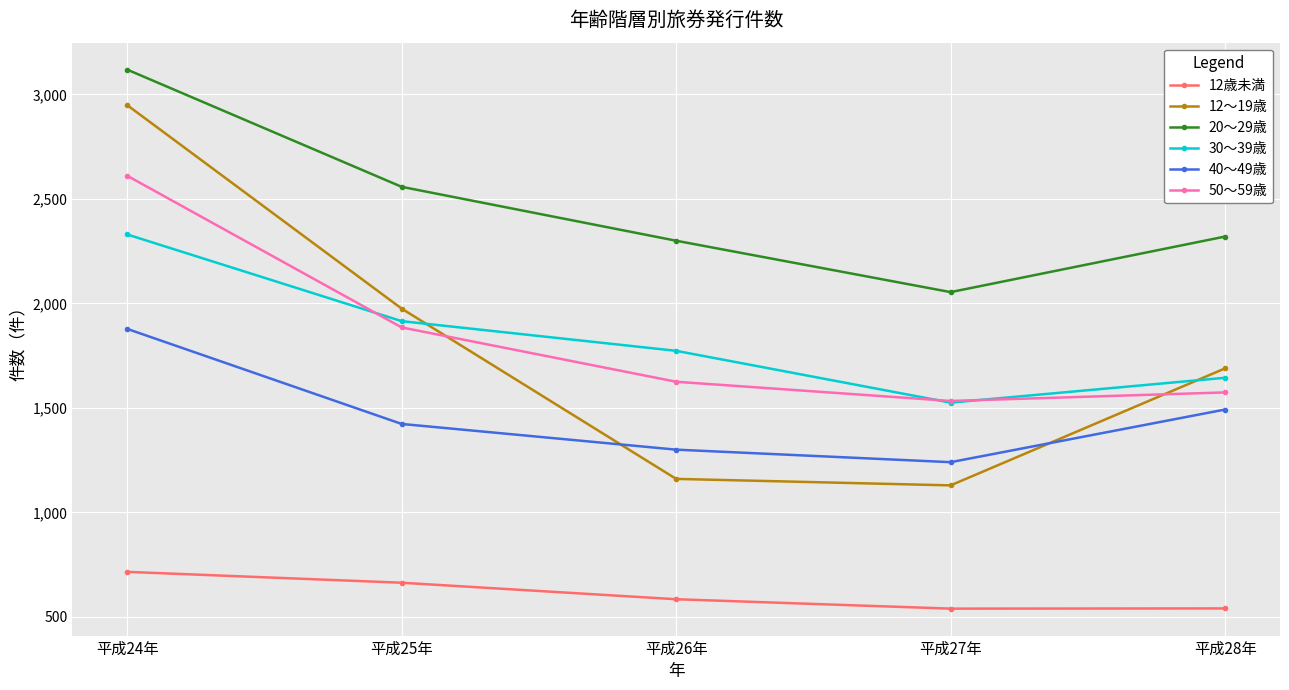

What is the difference between the maximum and minimum values in the 12～19歳 series?

1820